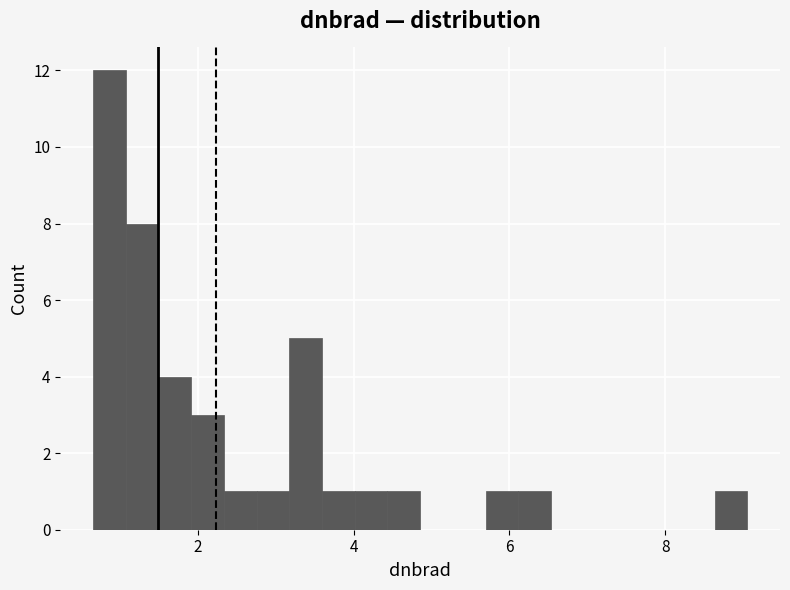

Around what value on the x-axis is the tallest bar? Give the approximate position of its centre, as read against the axis.

0.8